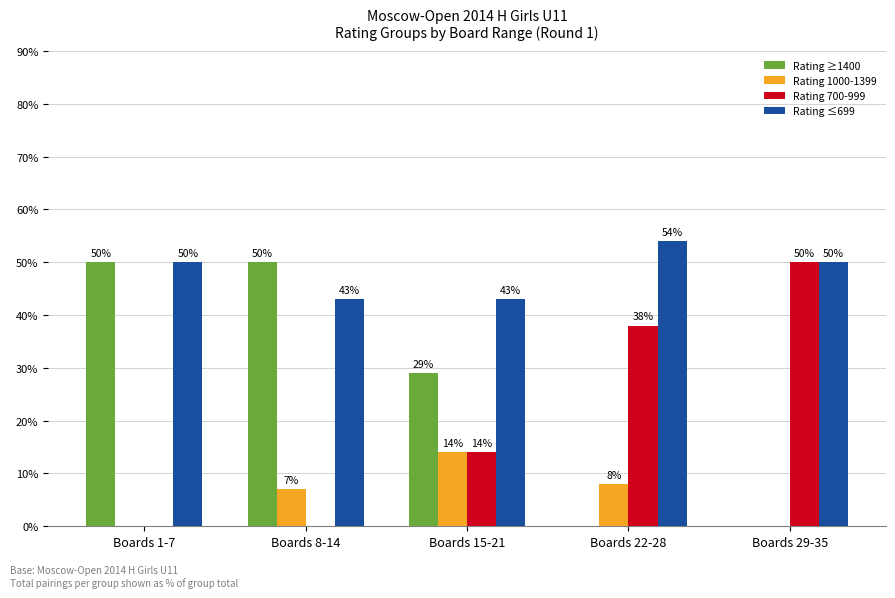

Reading right to left, transcribe all the data shown in this chart.

Rating ≥1400: 0	0	29	50	50
Rating 1000-1399: 0	8	14	7	0
Rating 700-999: 50	38	14	0	0
Rating ≤699: 50	54	43	43	50